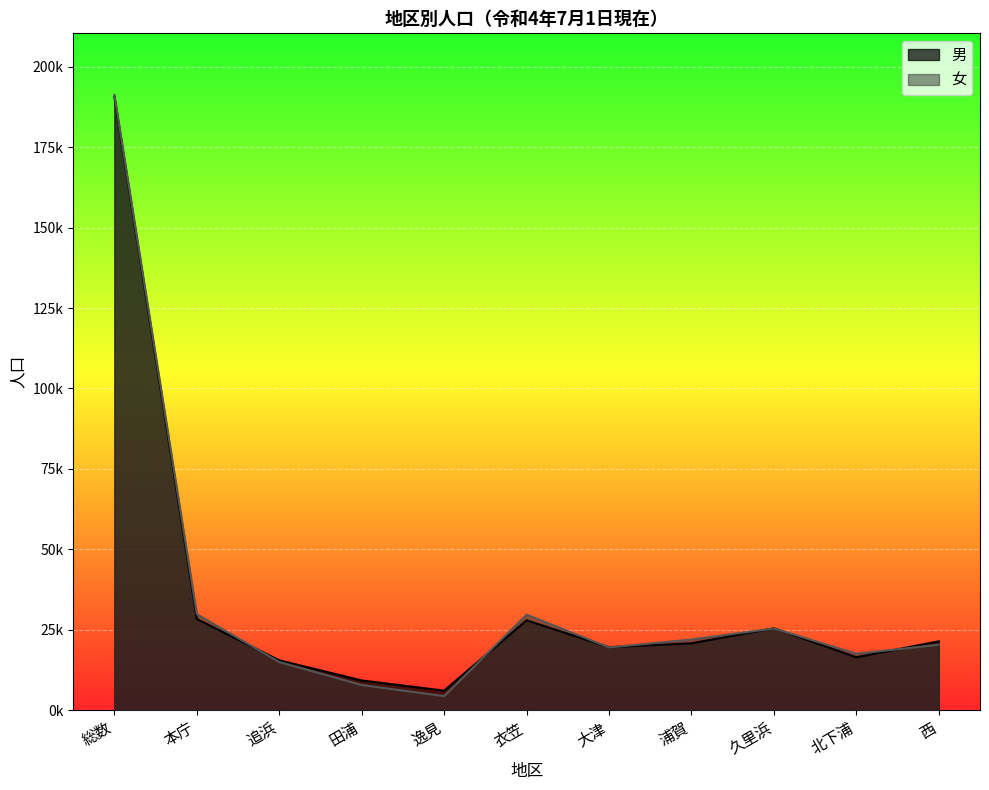

Which series ends up on top after the final intersection of 男 and 女?

男